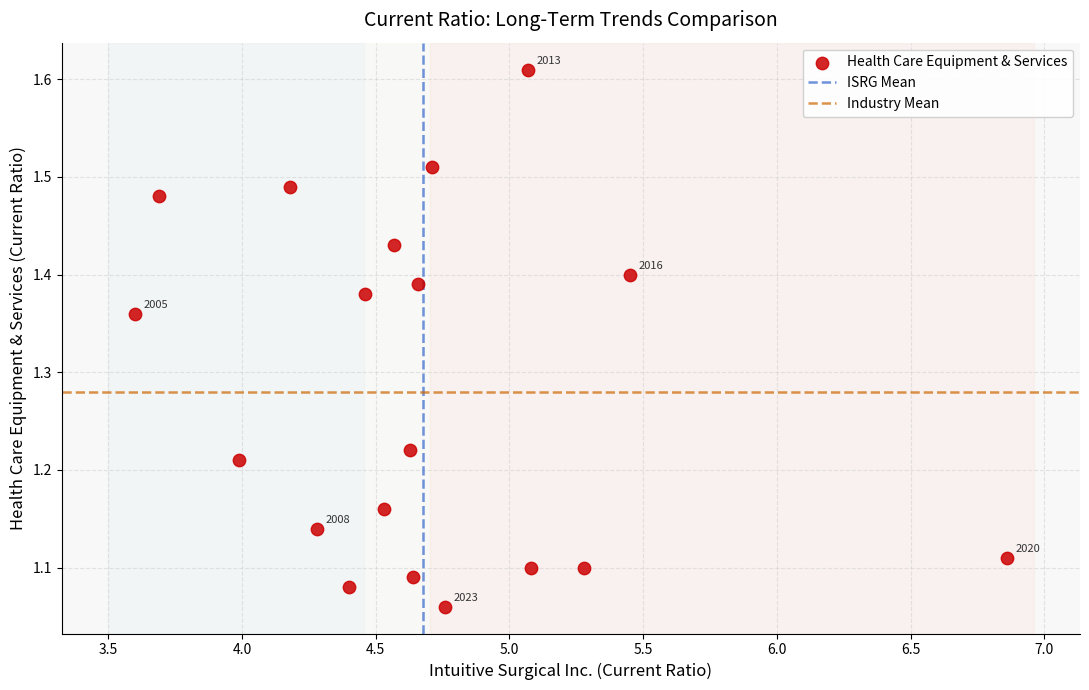

What is the range of X values (max minus min)?

3.3